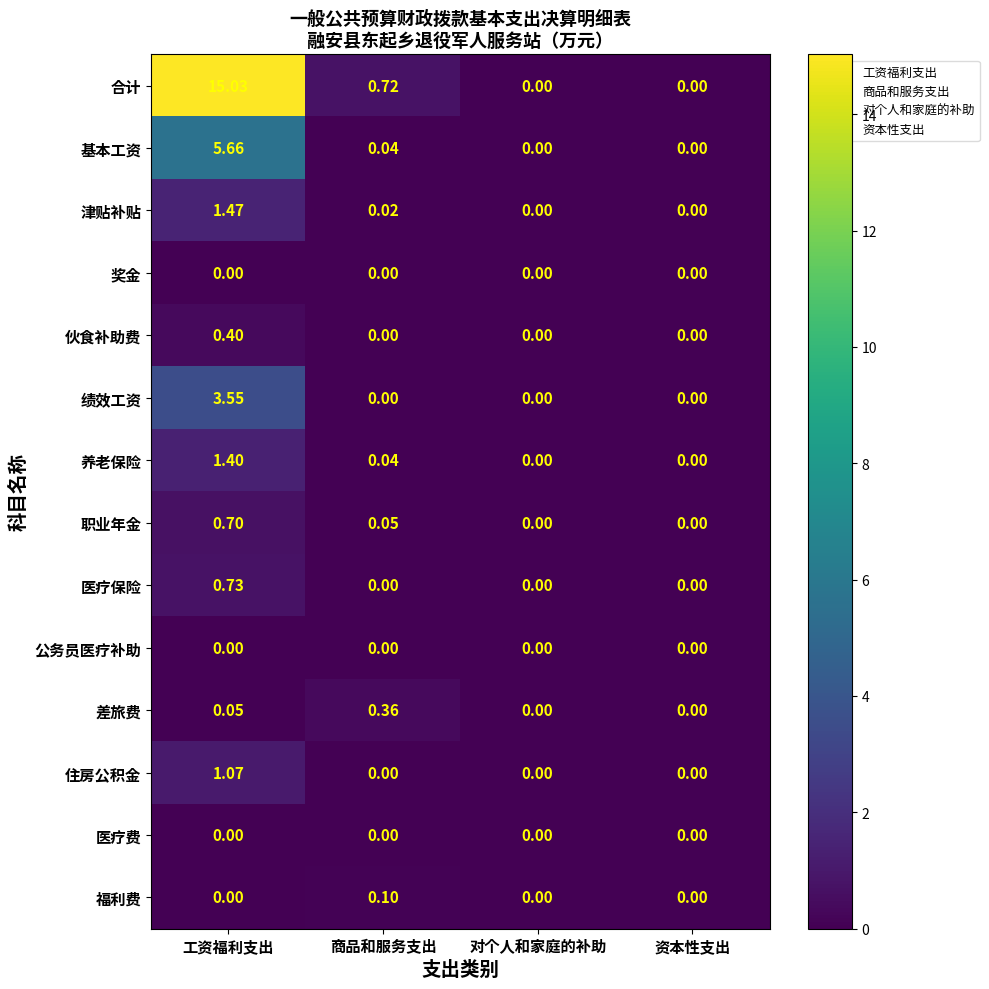

How many categories are shown in the chart?

4